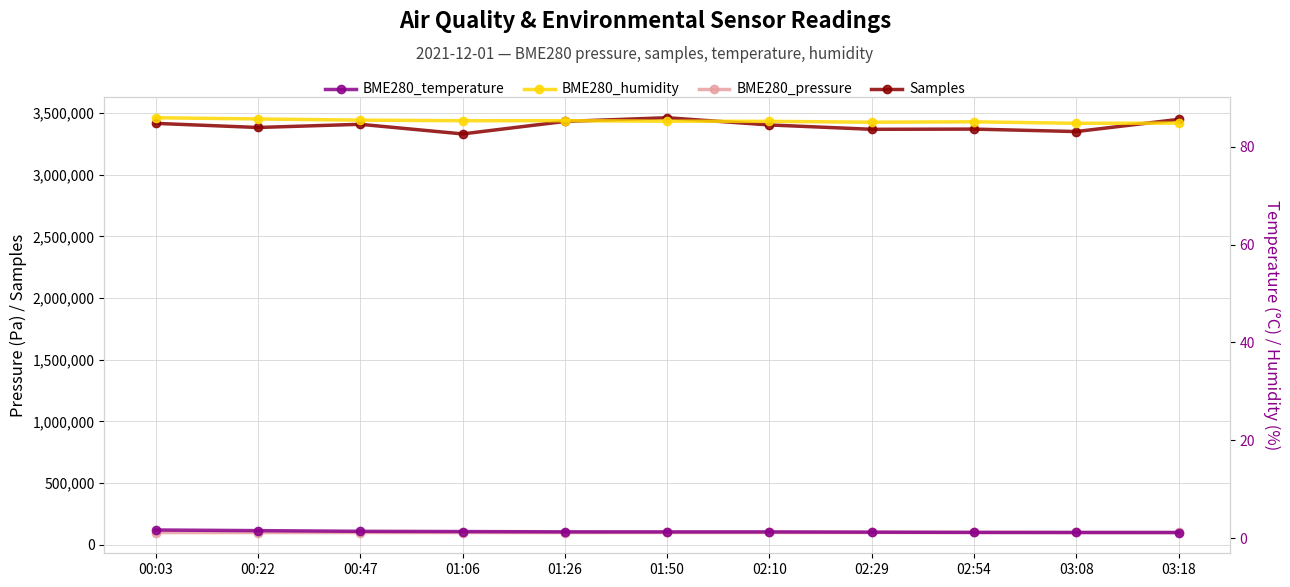

The value of BME280_temperature at 01:26 is 1.7. True or false?

False